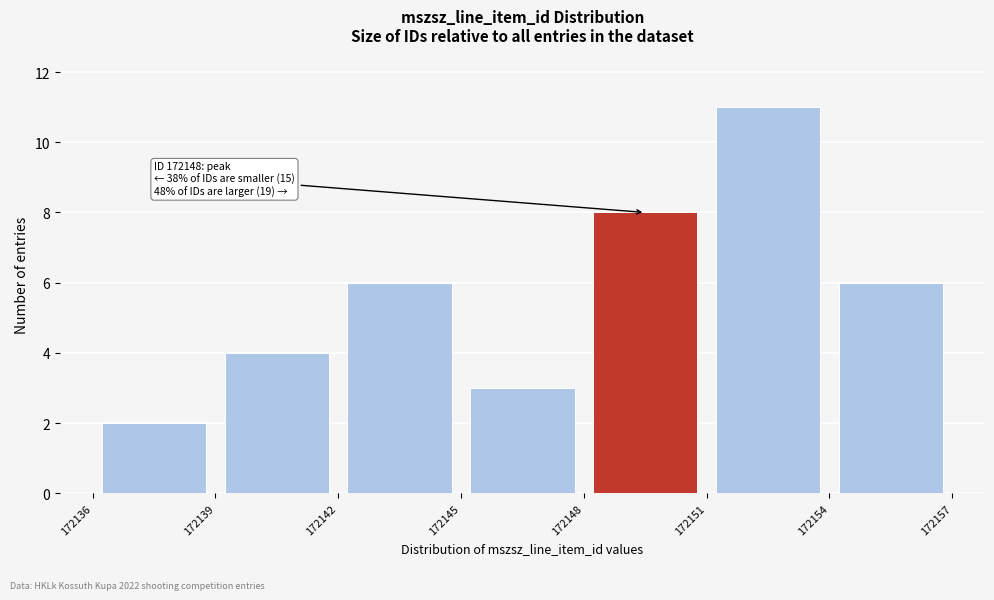

Which range on the x-axis has the tallest bar?

172151 to 172154